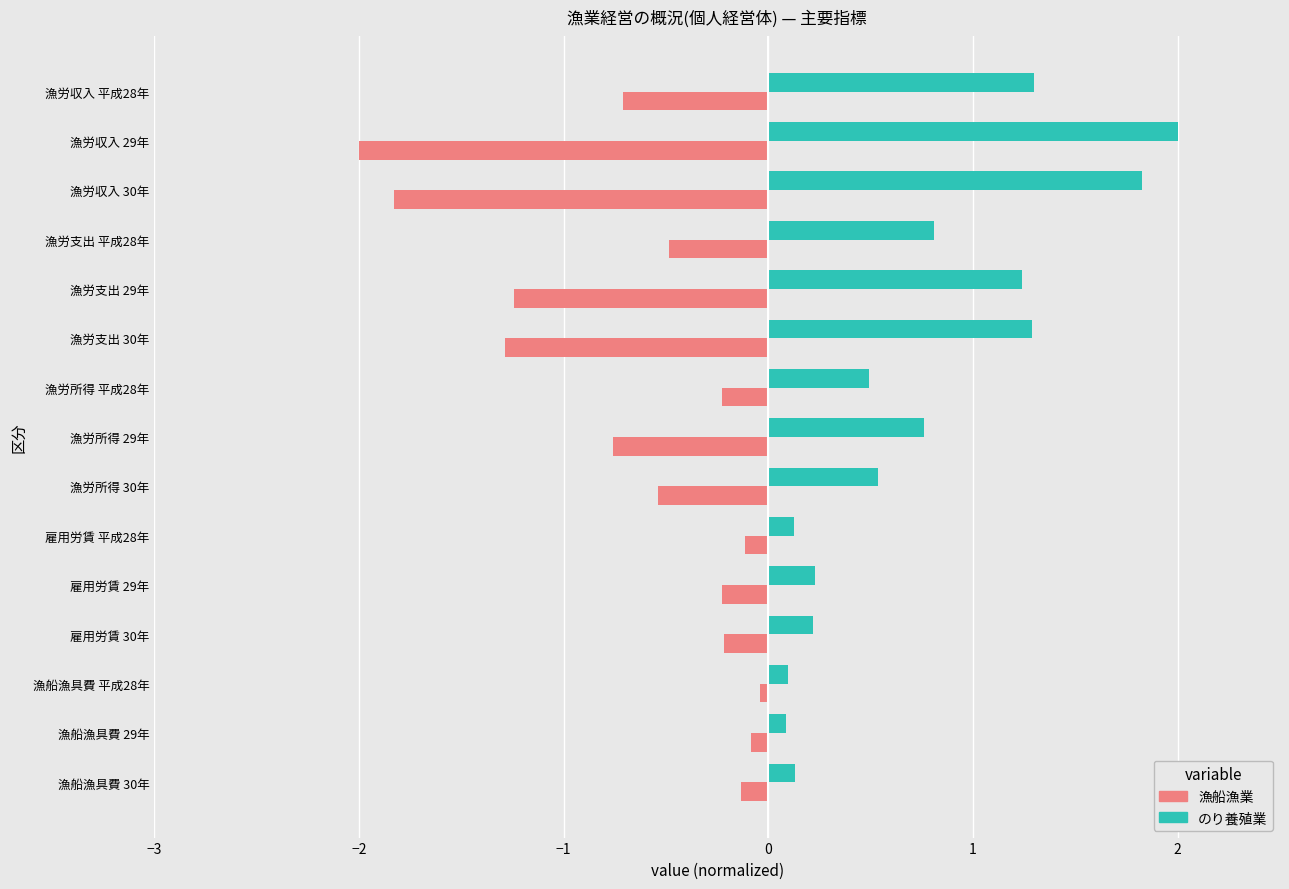

At which category does the chart reach its peak across all series?

漁労収入 29年